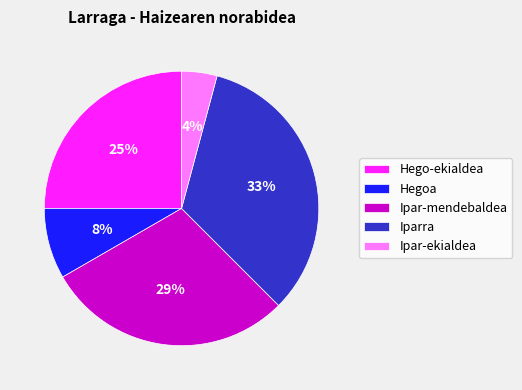

To the nearest percent, what is the average slice percentage?

20%